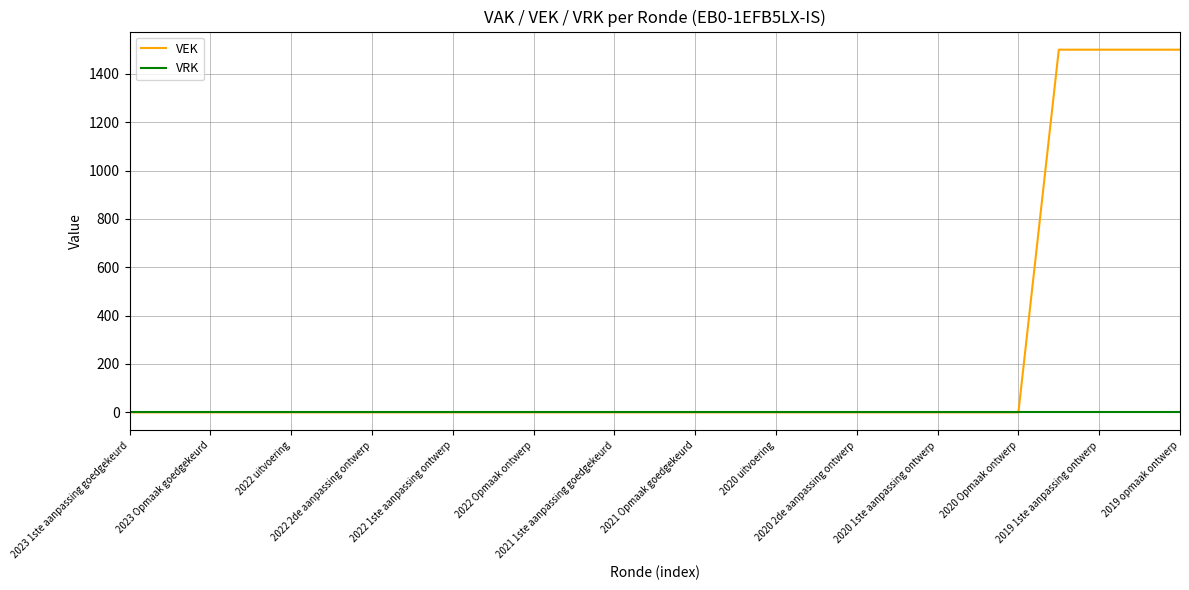

Which series has the largest range (max minus min)?

VEK